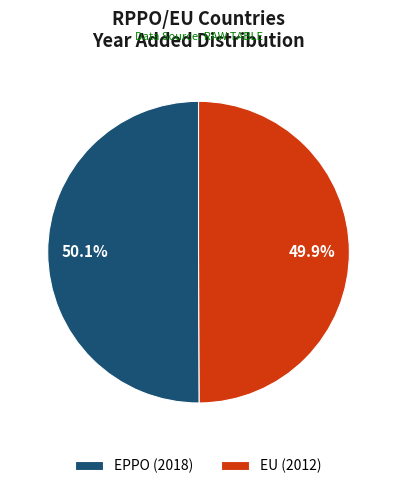

To the nearest percent, what portion does EU represent?

50%